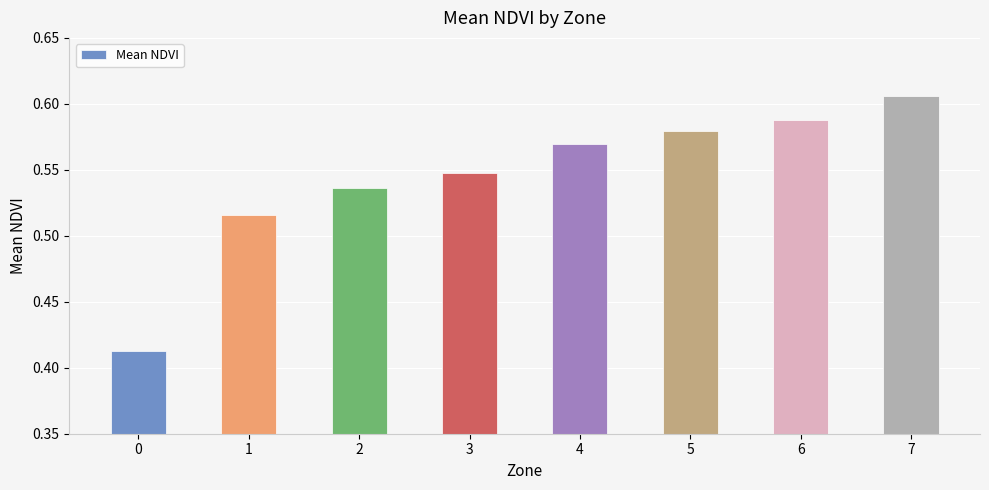

True or false: the data shows 0.6 at 0.

False